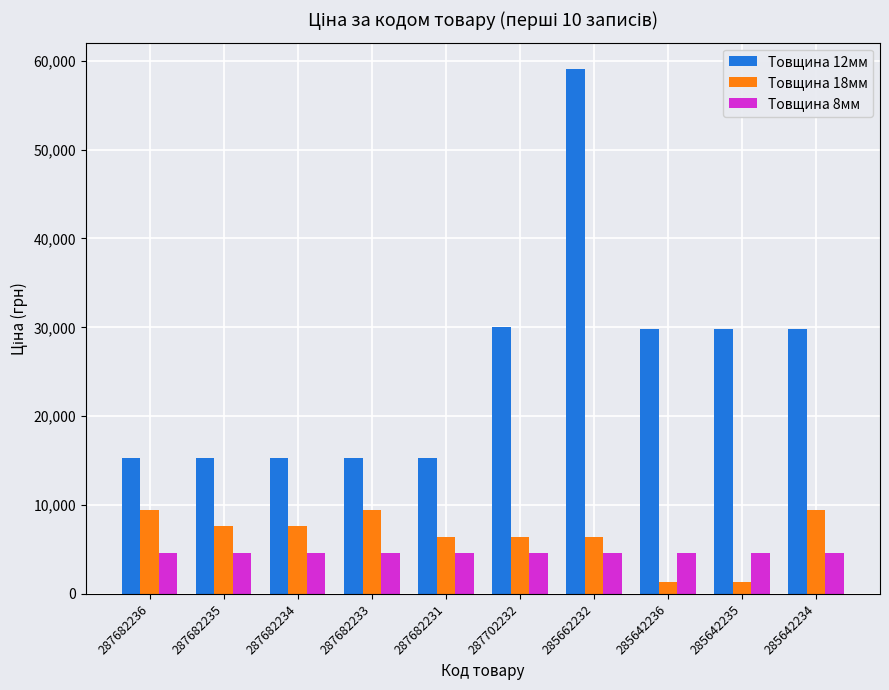

Is it true that Товщина 12мм equals 30077.8 at 287702232?

True